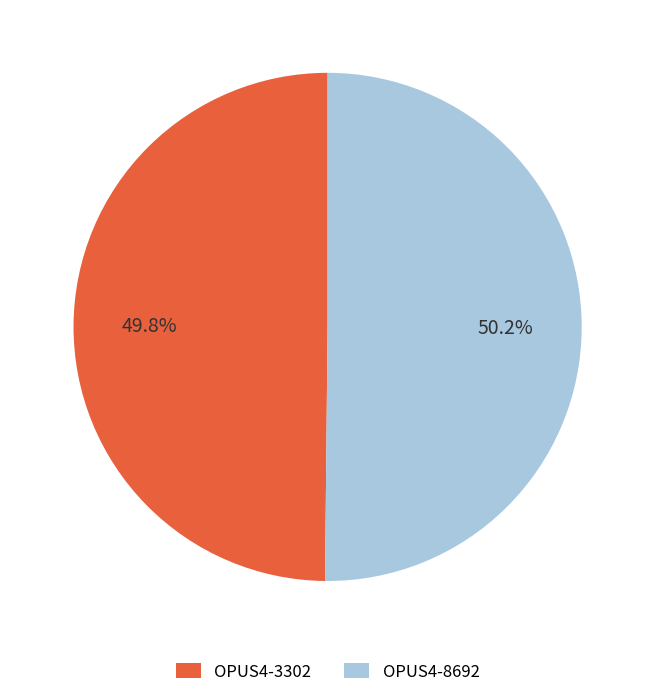

Do OPUS4-8692 and OPUS4-3302 together represent more than half of the pie?

Yes